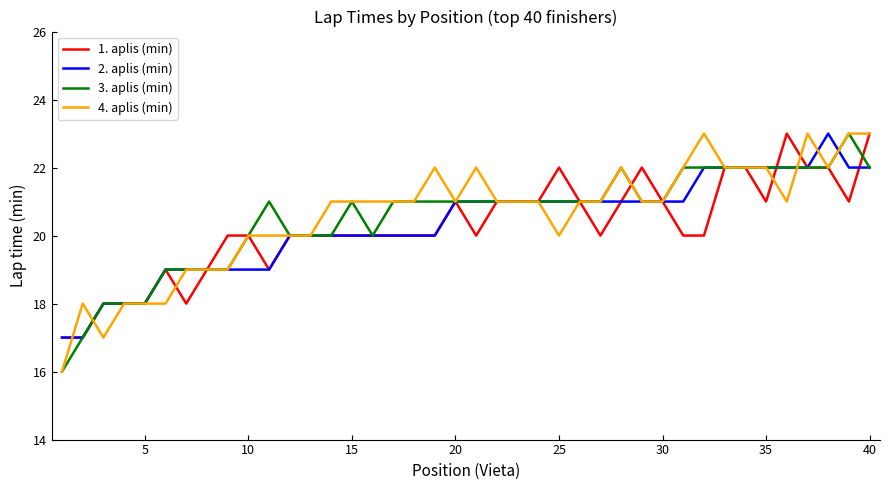

What is the minimum value for 2. aplis (min)?

17